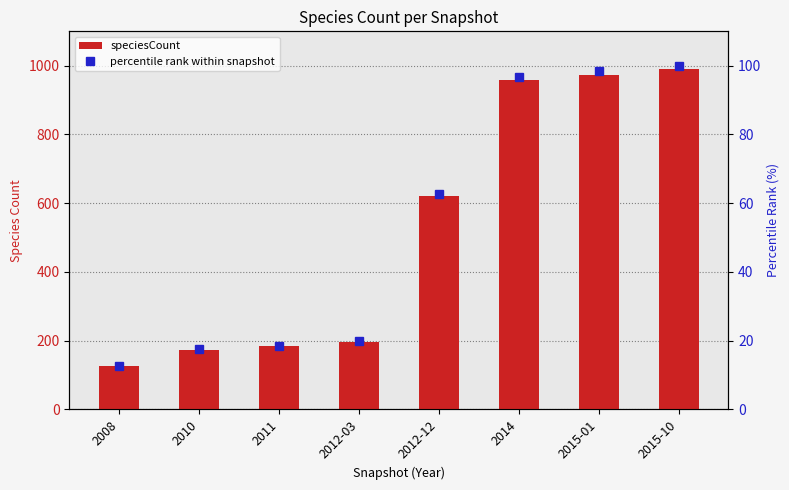

Reading left to right, extract all data points from this chart.

speciesCount: 2008=126.0	2010=173.0	2011=184.0	2012-03=196.0	2012-12=620.0	2014=958.0	2015-01=974.0	2015-10=990.0
percentile rank within snapshot: 2008=12.7	2010=17.5	2011=18.6	2012-03=19.8	2012-12=62.6	2014=96.8	2015-01=98.4	2015-10=100.0